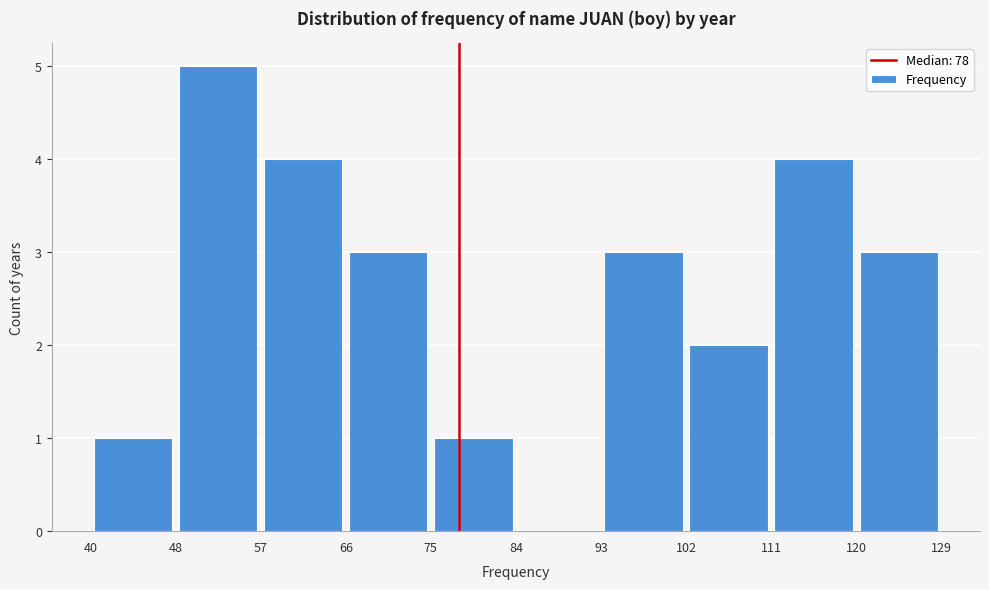

Reading left to right, transcribe this chart: for each bar, give the range it covers on the x-axis and its height. The values are not printed on the chart, so give them approximately, as read against the axis.

40 to 48: 1
48 to 57: 5
57 to 66: 4
66 to 75: 3
75 to 84: 1
84 to 93: 0
93 to 102: 3
102 to 111: 2
111 to 120: 4
120 to 129: 3